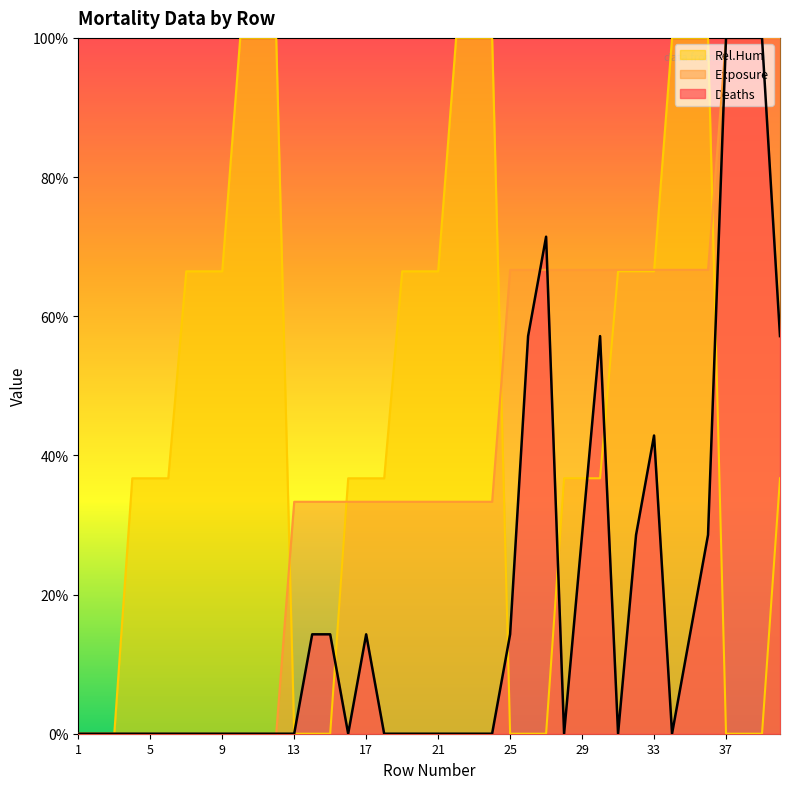

At which category does the chart reach its peak across all series?

37